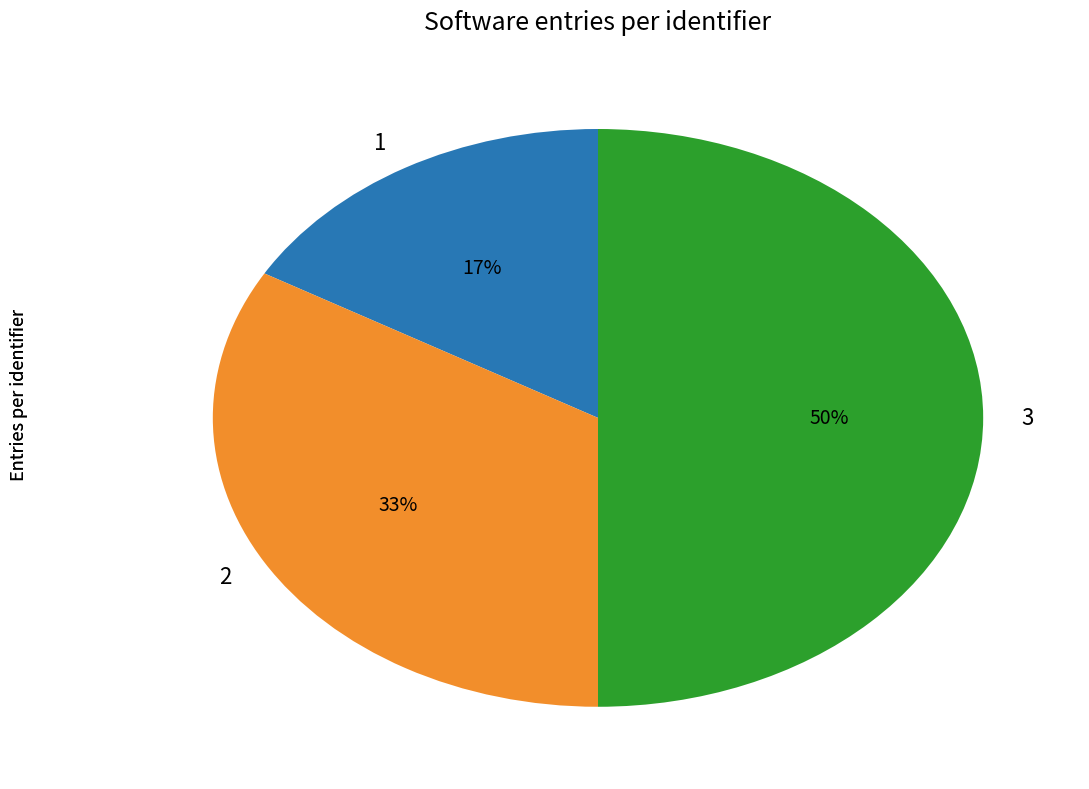

Between 3 and 2, which is larger?

3